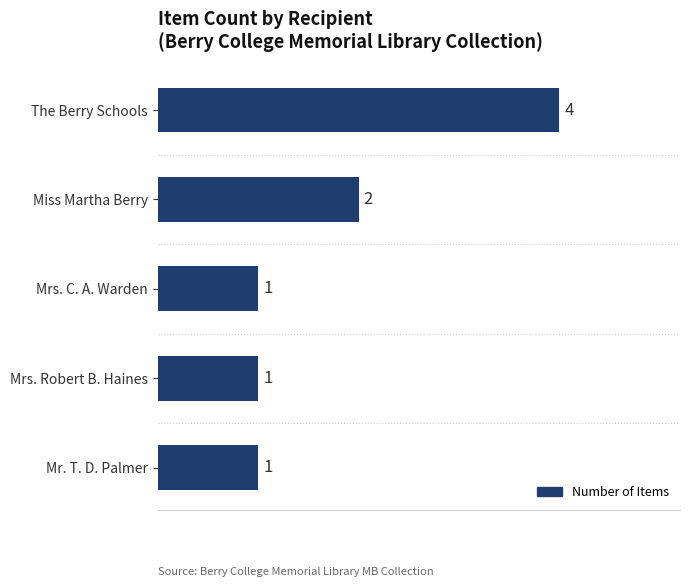

True or false: the data shows 1 at Mrs. C. A. Warden.

True